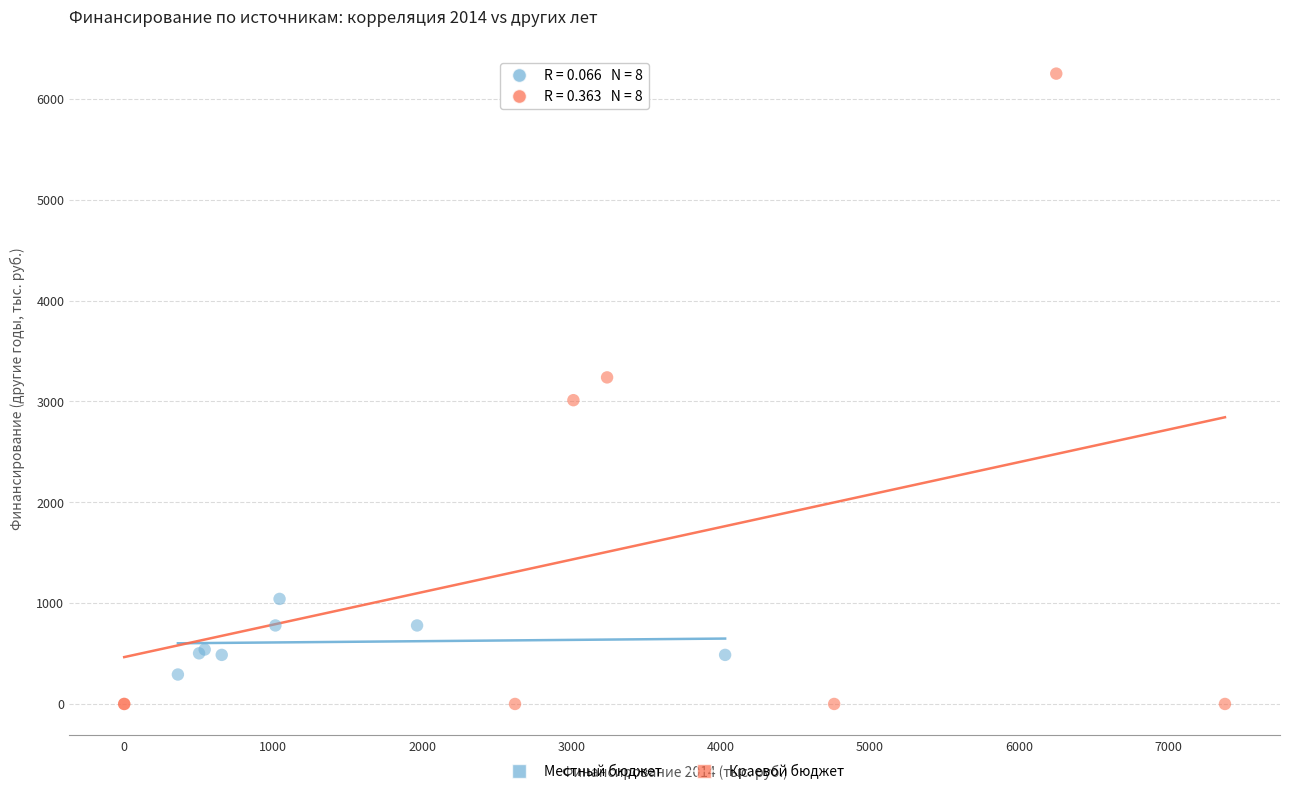

Which series has the largest Y range (max minus min)?

Краевой бюджет